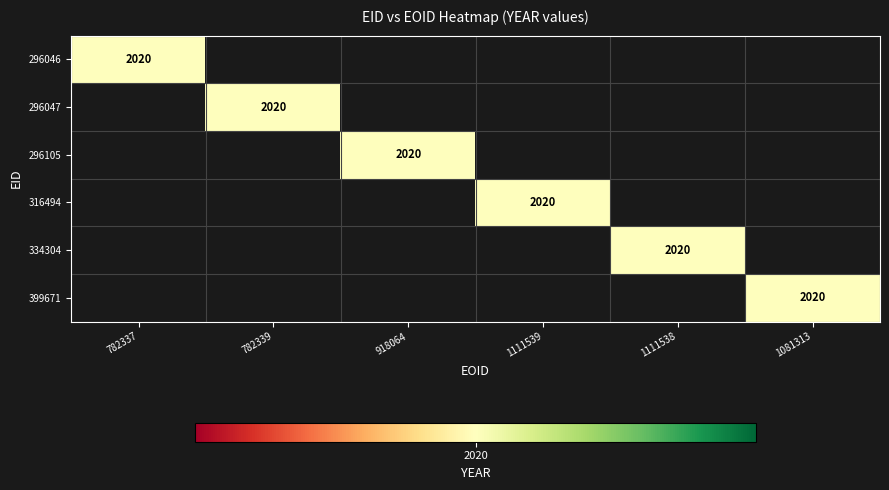

Which has a higher value, 782339 or 1111539?

782339